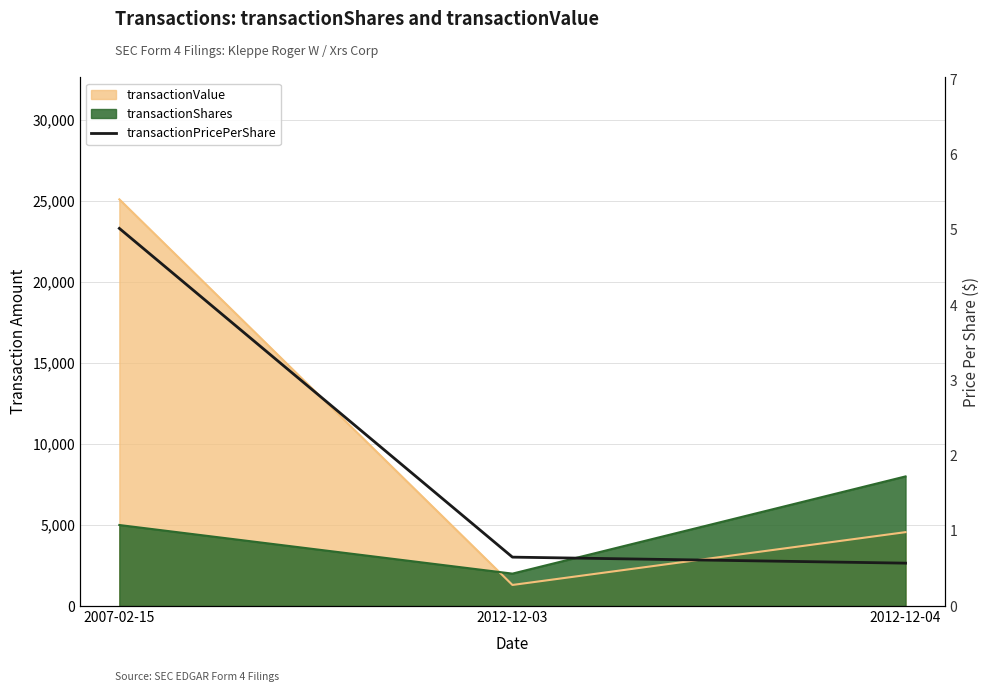

What is the sum of all values?

6.2